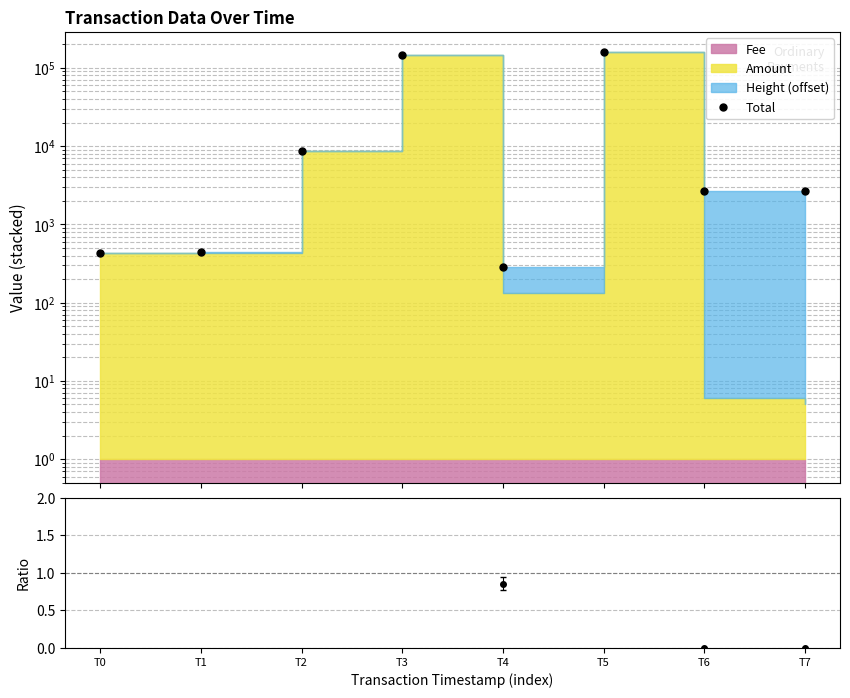

Reading right to left, transcribe all the data shown in this chart.

2691.0	2689.0	158272.6	283.0	148017.6	8764.0	445.0	427.0